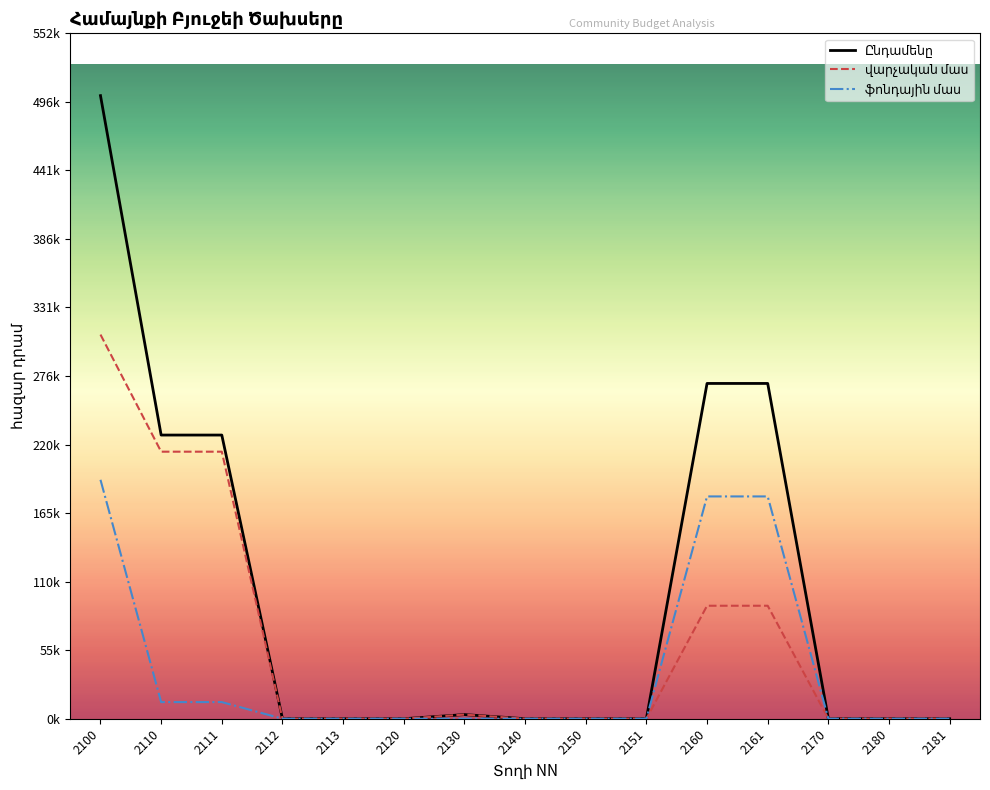

Does the chart display data point markers on the line(s)?

No